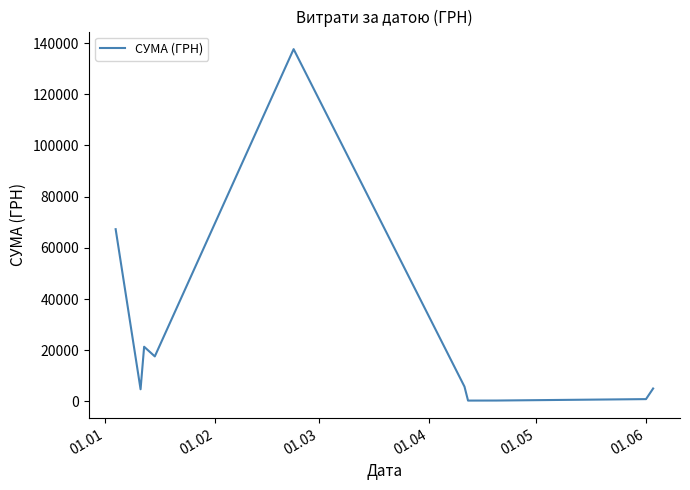

What is the maximum value shown in the chart?

137624.8